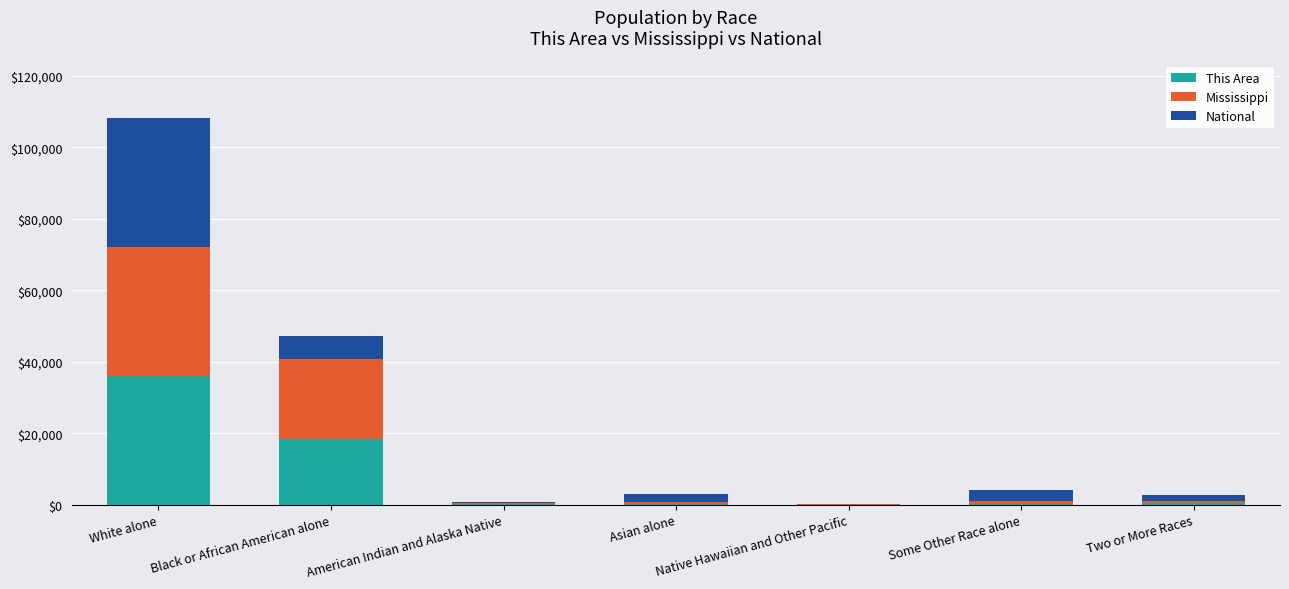

At which category is the sum across all series the highest?

White alone